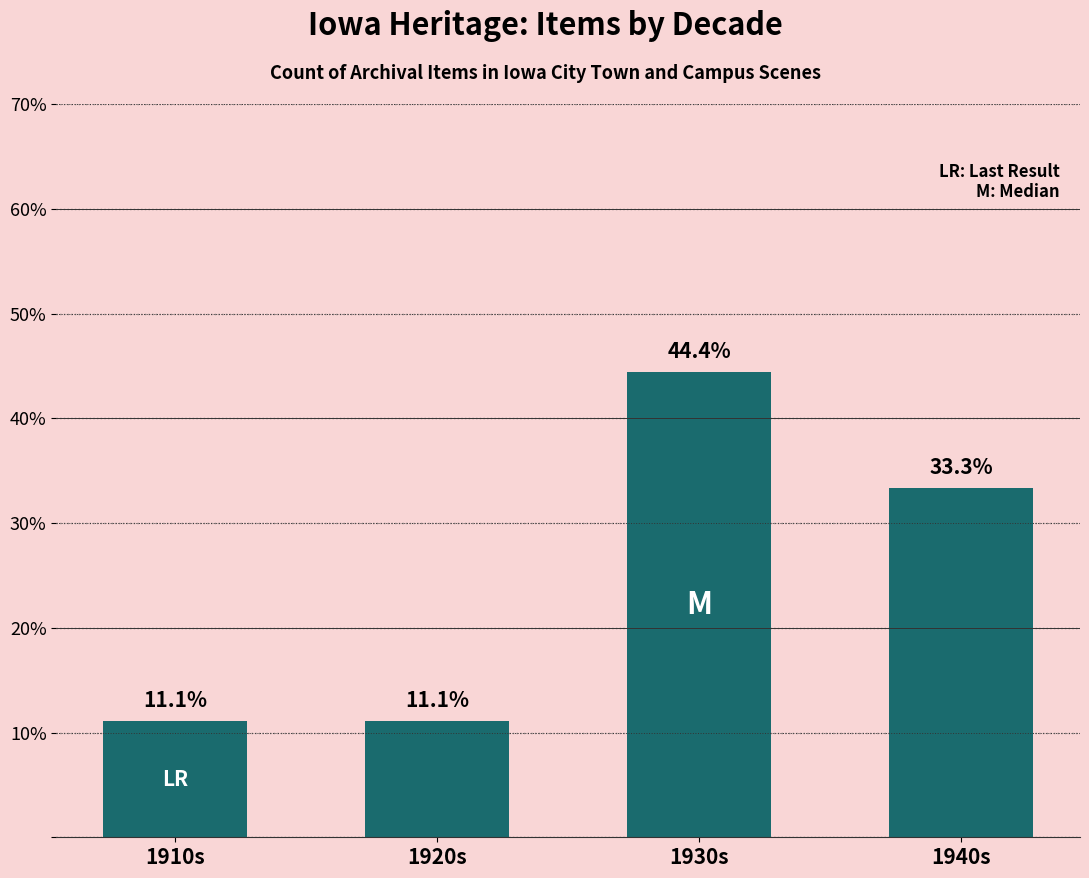

The chart shows a value of 67.9 at 1930s. True or false?

False